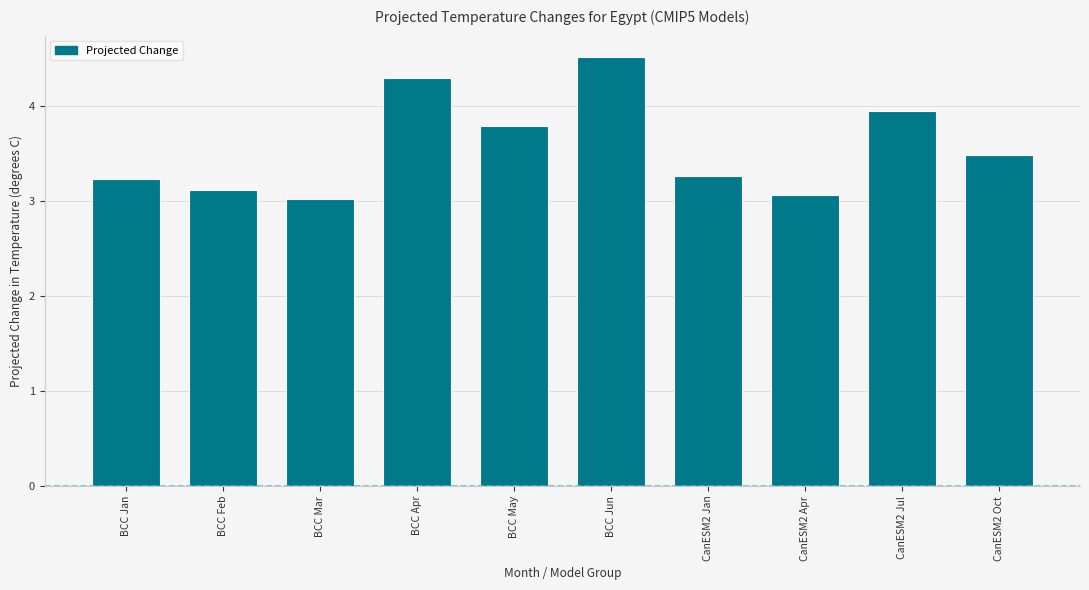

Reading right to left, extract all data points from this chart.

CanESM2 Oct=3.5	CanESM2 Jul=4.0	CanESM2 Apr=3.1	CanESM2 Jan=3.3	BCC Jun=4.5	BCC May=3.8	BCC Apr=4.3	BCC Mar=3.0	BCC Feb=3.1	BCC Jan=3.2